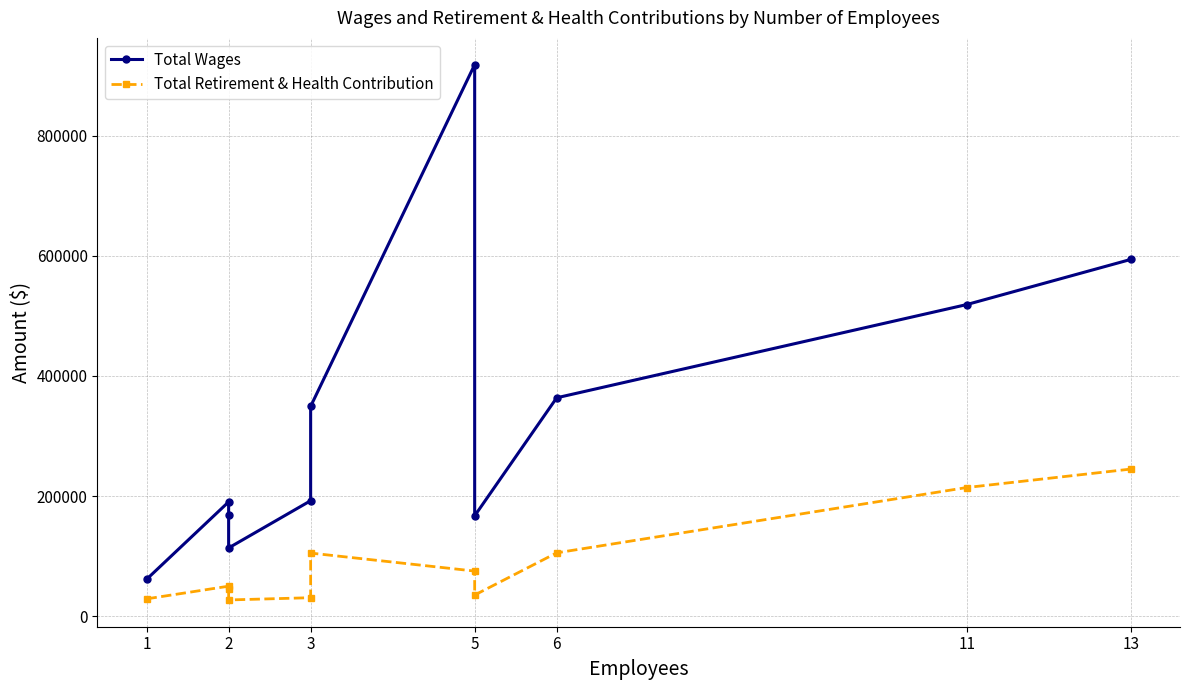

How many lines are shown in the chart?

2